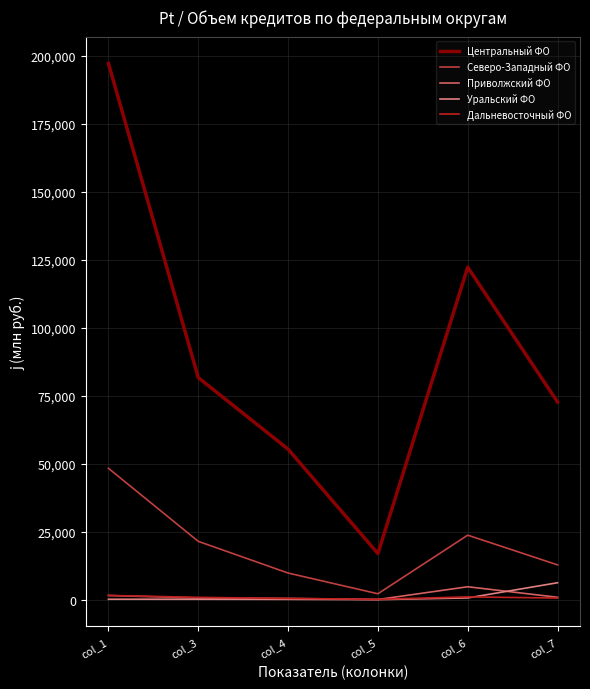

What are all the series names shown in the legend?

Центральный ФО, Северо-Западный ФО, Приволжский ФО, Уральский ФО, Дальневосточный ФО